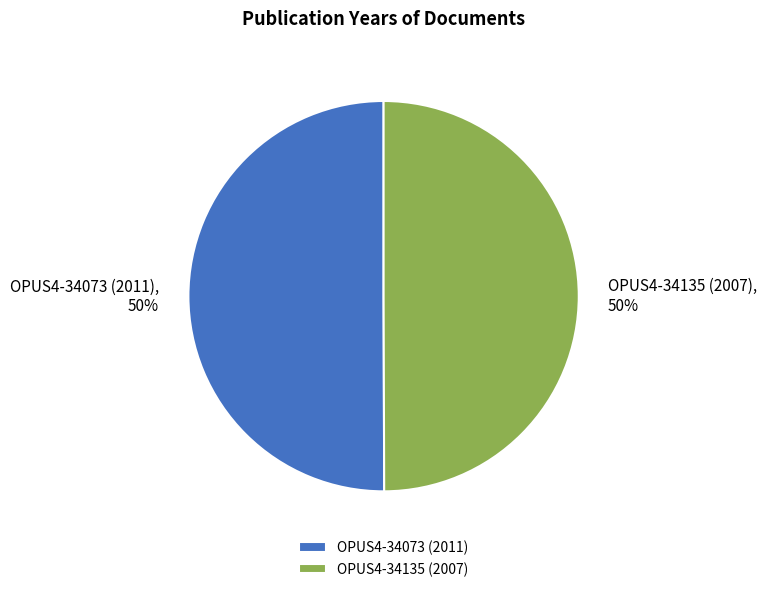

Do OPUS4-34135 (2007) and OPUS4-34073 (2011) together represent more than half of the pie?

Yes